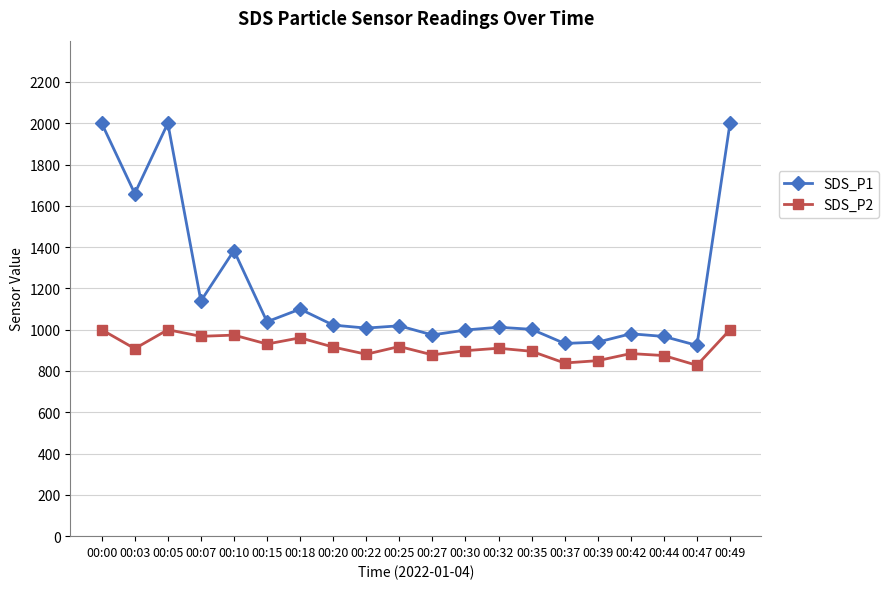

What is the spread (max minus min) of values at 00:05?

1000.0